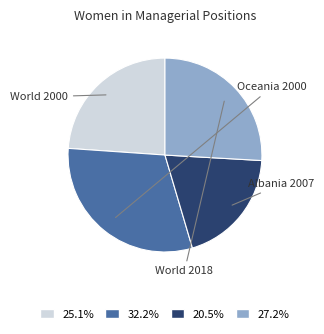

Combined, do 20.5% and 25.1% account for over 50%?

No